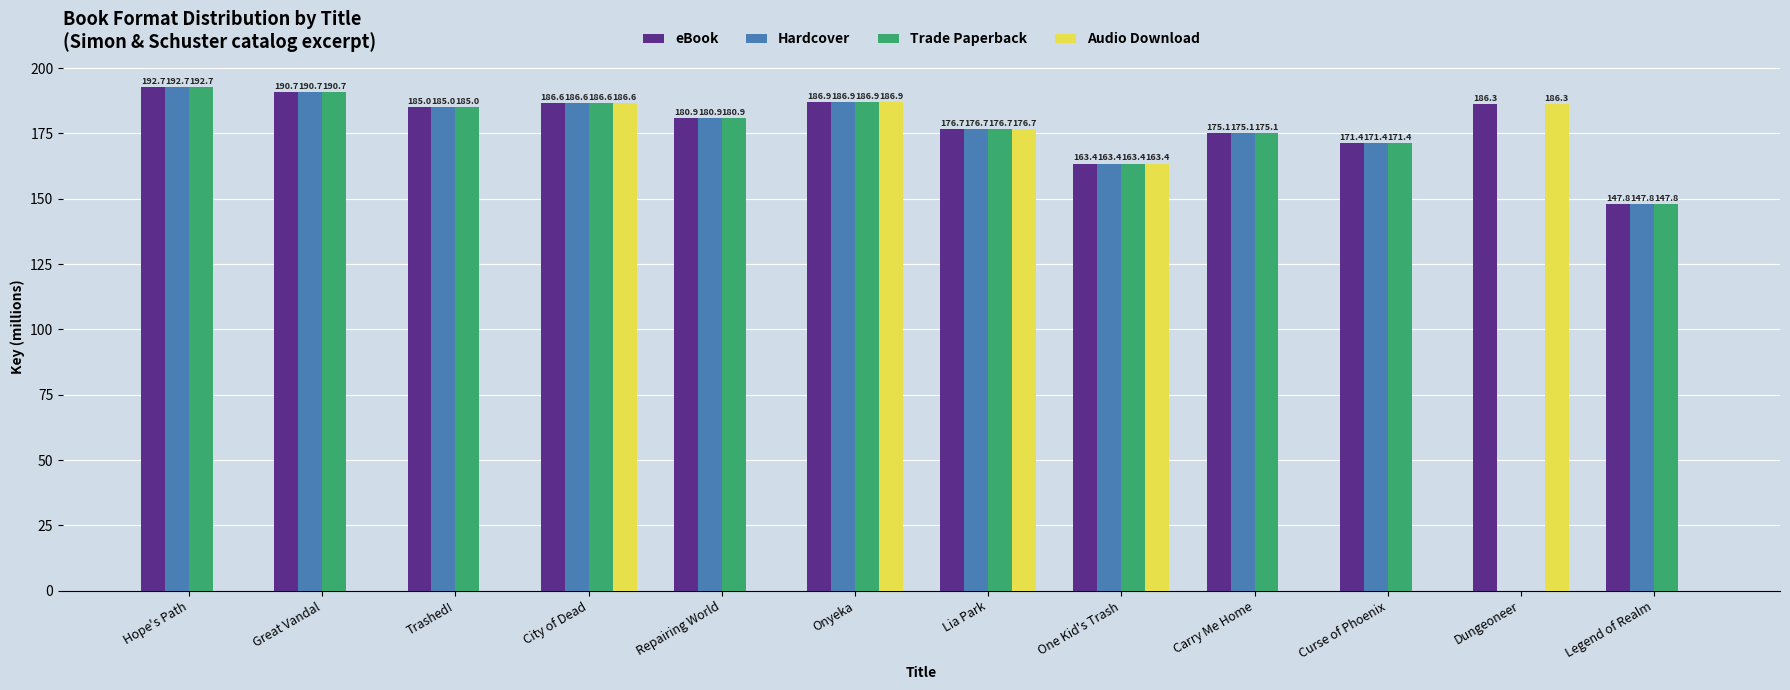

What is the maximum value for Trade Paperback?

192.7